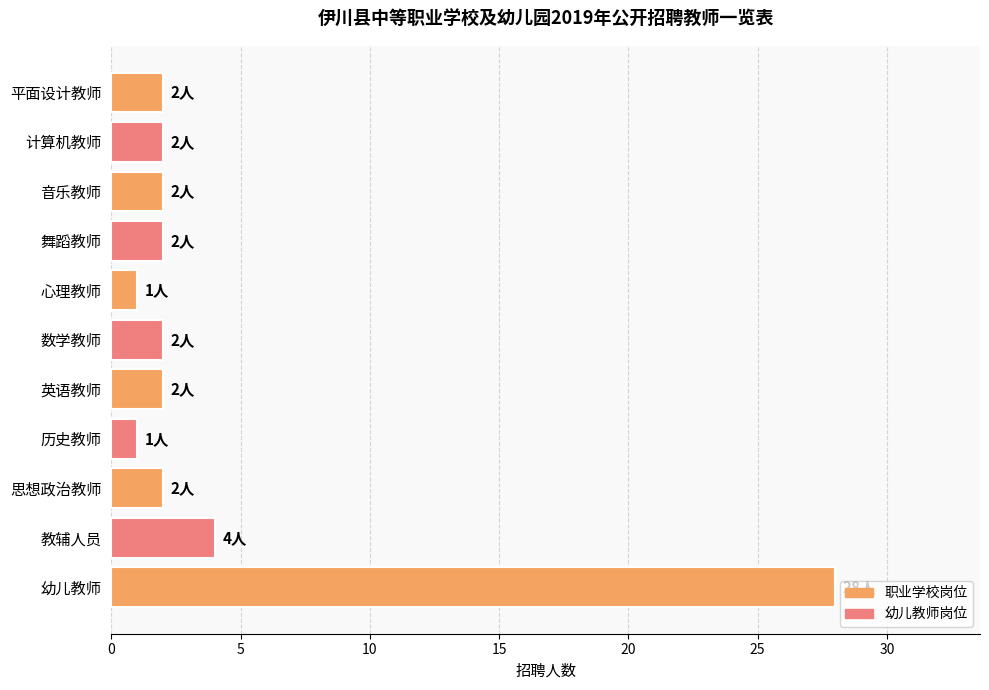

Between 心理教师 and 数学教师, which is larger?

数学教师